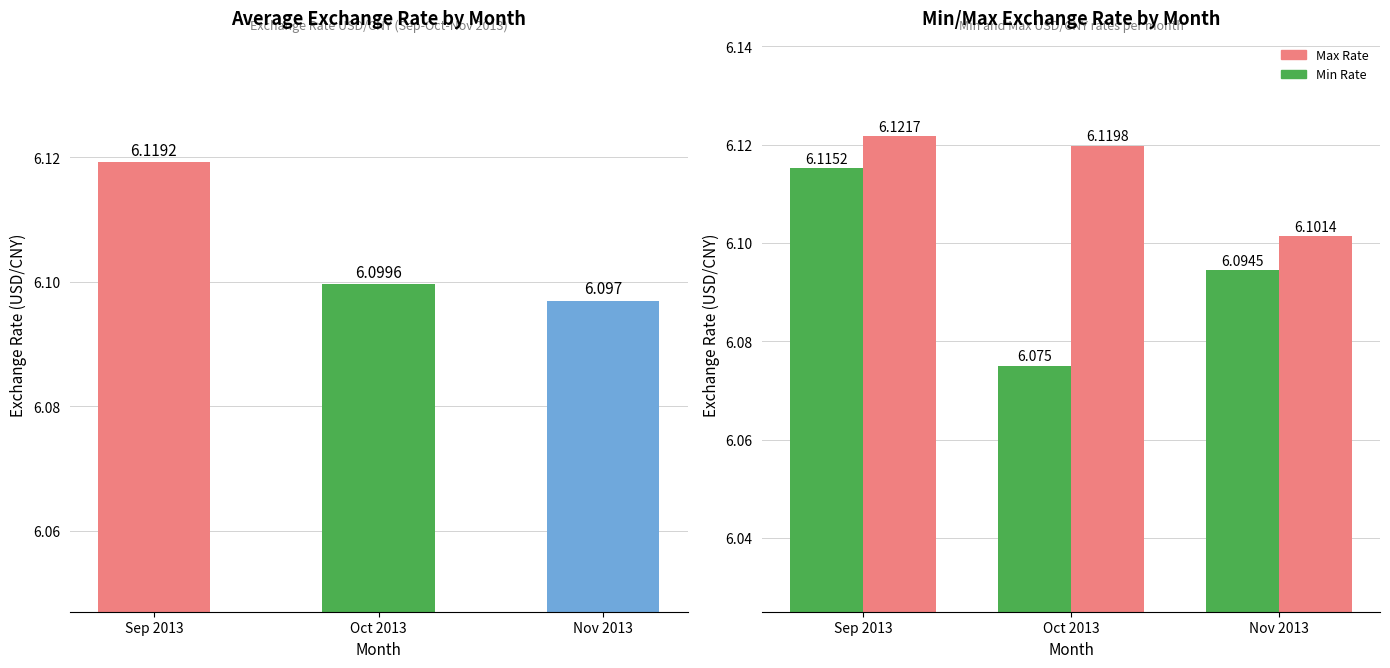

List the labels in order of Min Rate value, smallest first.

Oct 2013, Nov 2013, Sep 2013